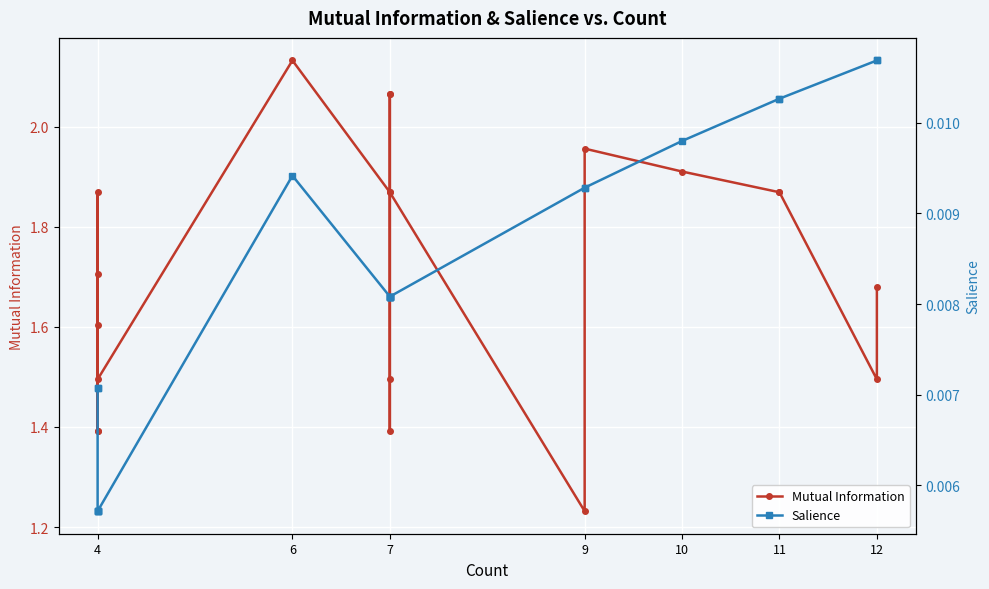

True or false: Salience and Mutual Information cross at least once.

False